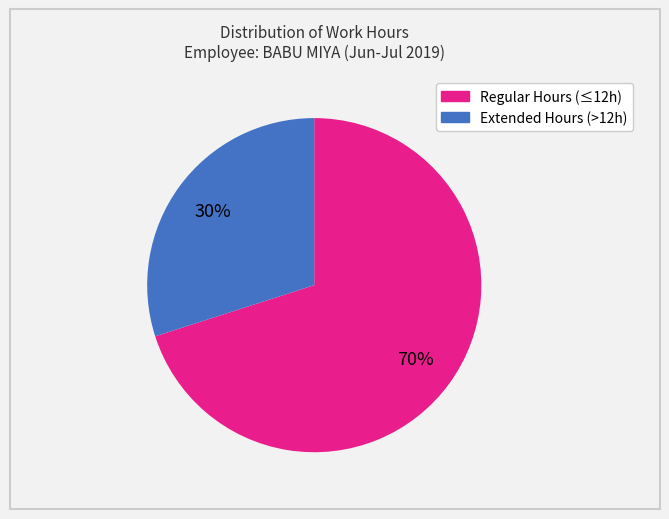

Is there any slice that represents more than half of the pie?

Yes